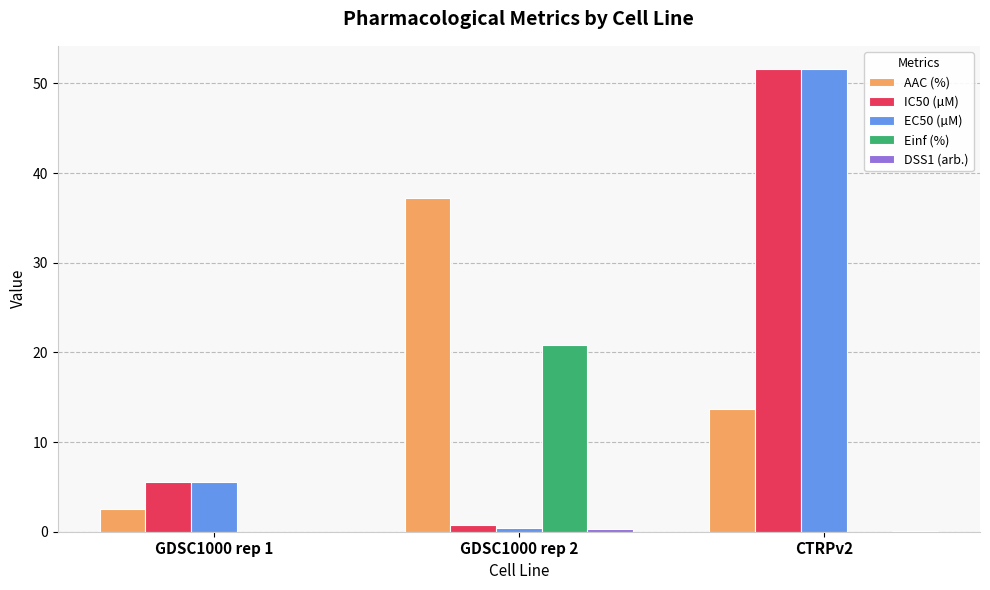

Is it true that EC50 (µM) equals 51.6 at CTRPv2?

True